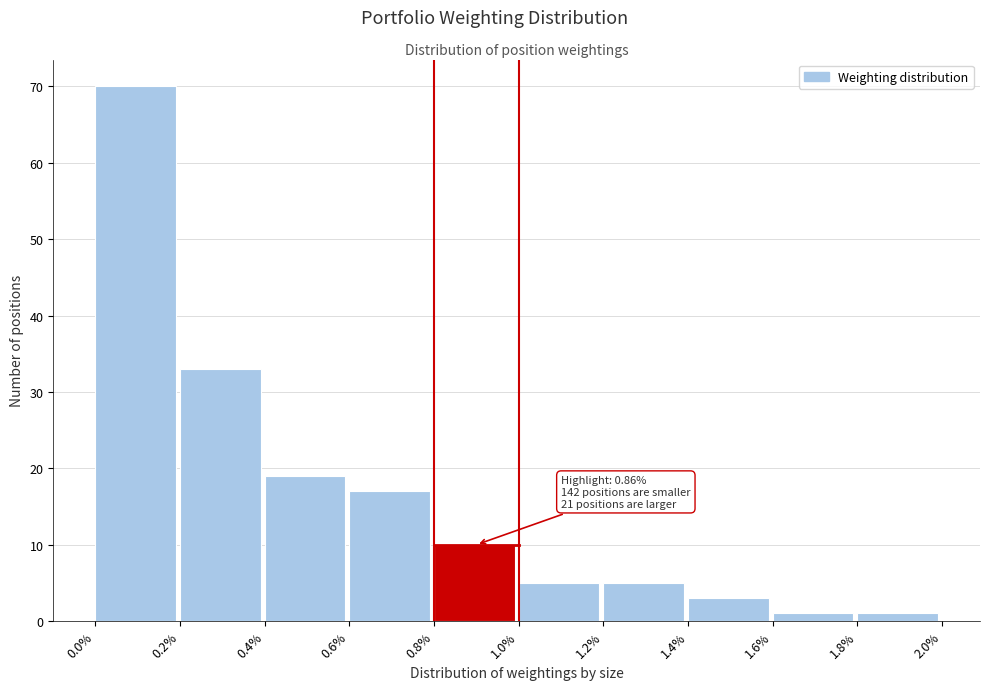

Which range on the x-axis has the tallest bar?

0.0% to 0.2%